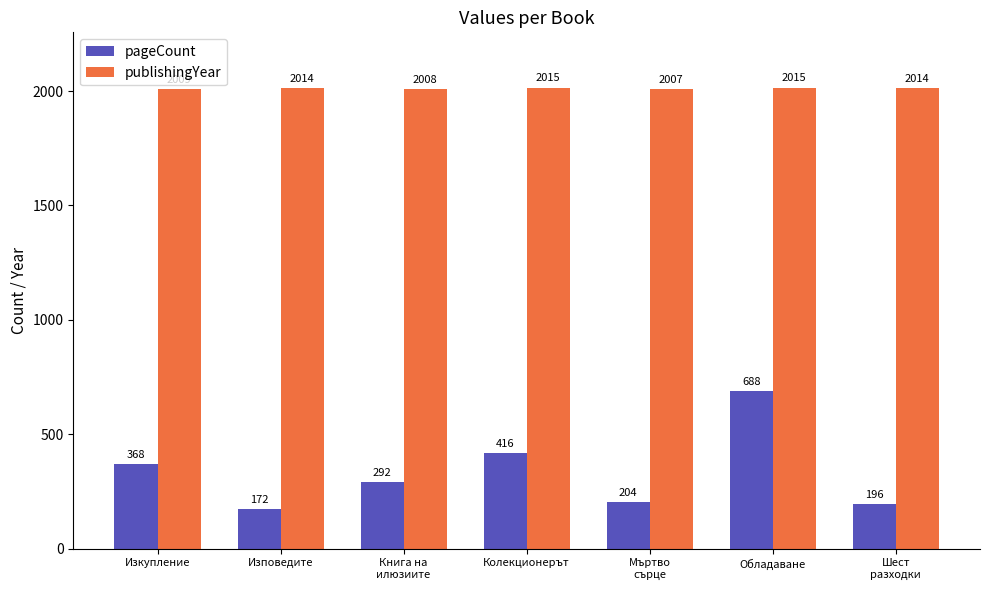

At which label does pageCount first exceed 292?

Изкупление